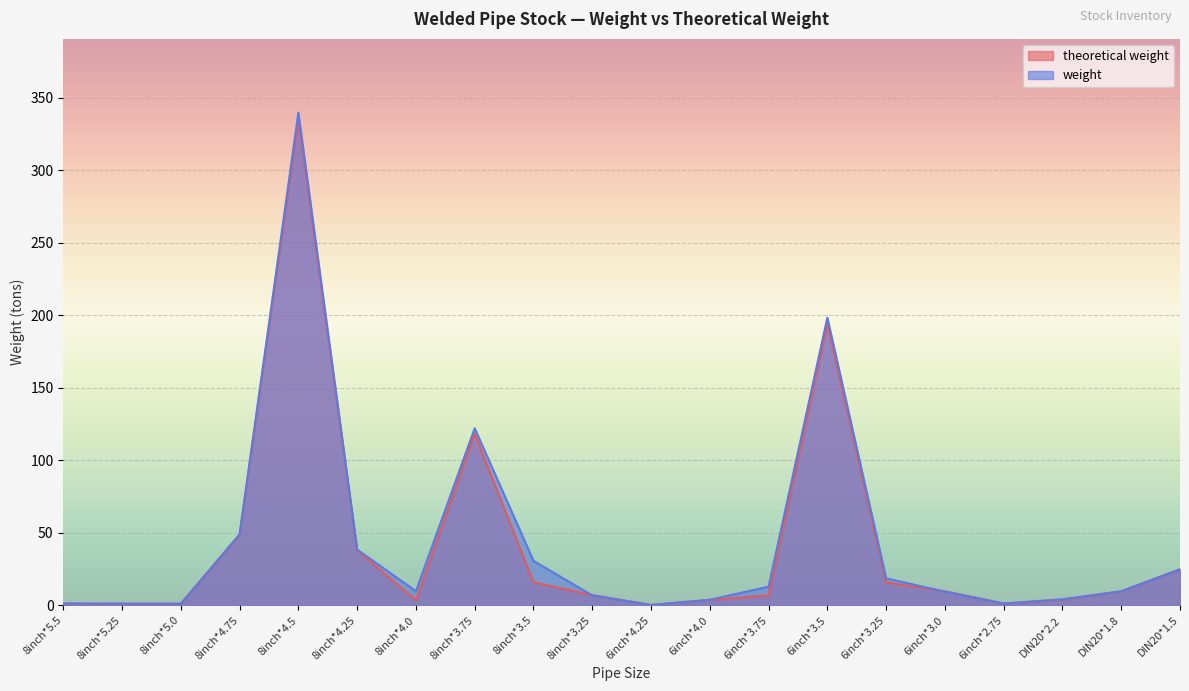

Where do weight and theoretical weight first cross each other?

8inch*5.25 and 8inch*5.0